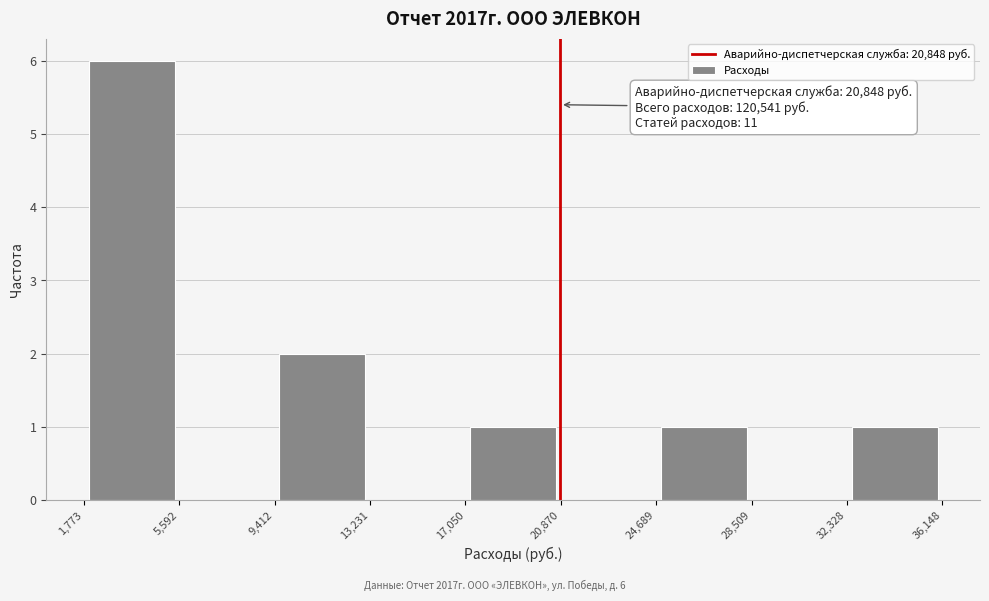

Which range on the x-axis has the tallest bar?

1,773 to 5,592